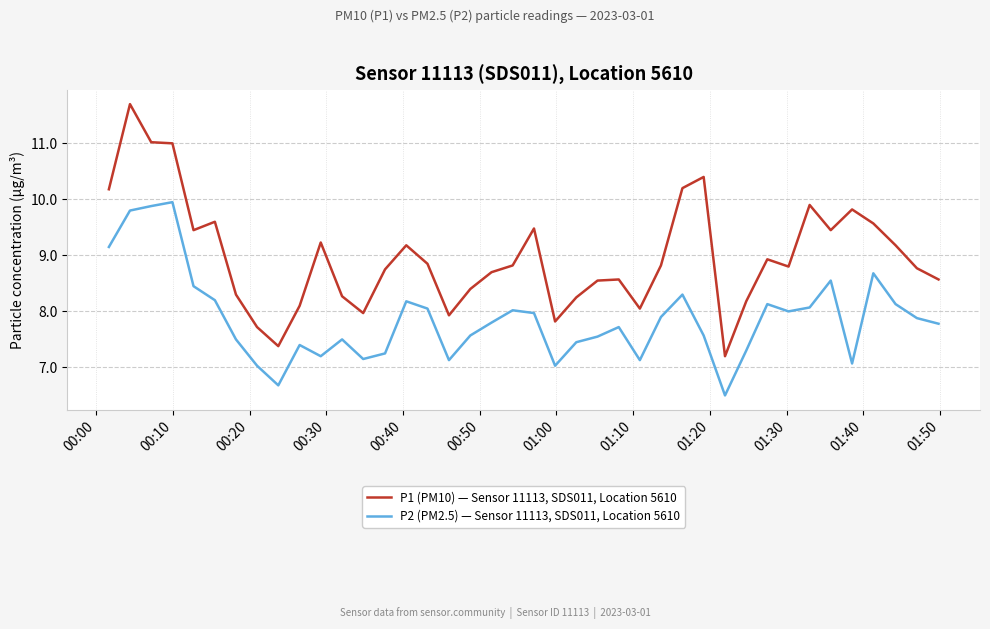

Which series has the largest total across all categories?

P1 (PM10) — Sensor 11113, SDS011, Location 5610